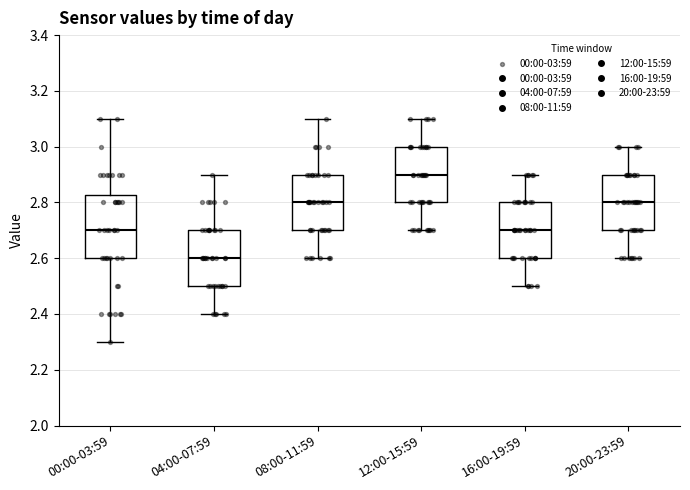

Which box is the tallest, from its lower edge to its upper edge?

00:00-03:59